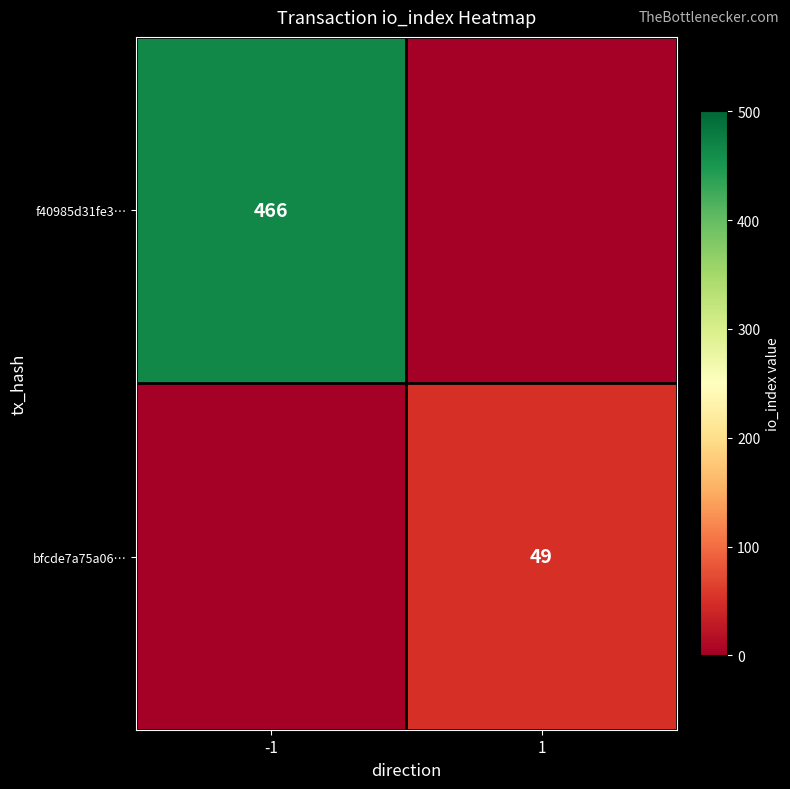

The bfcde7a75a06… series shows 84 at 1. True or false?

False